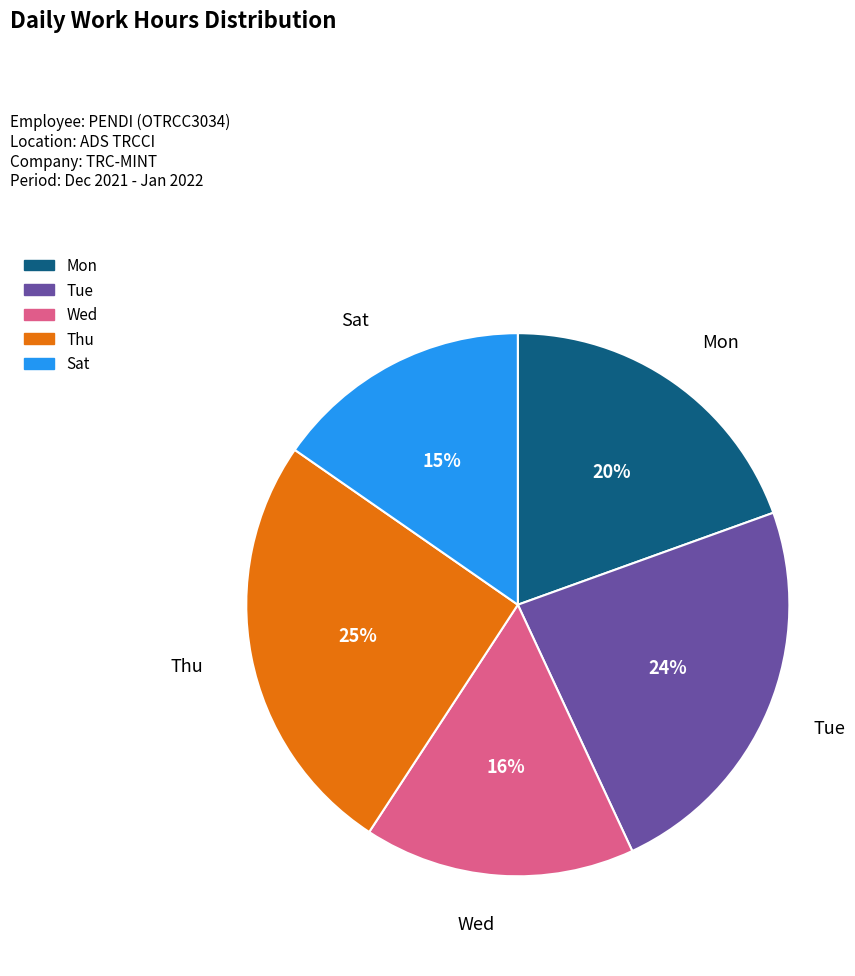

Is there a majority slice in this chart?

No